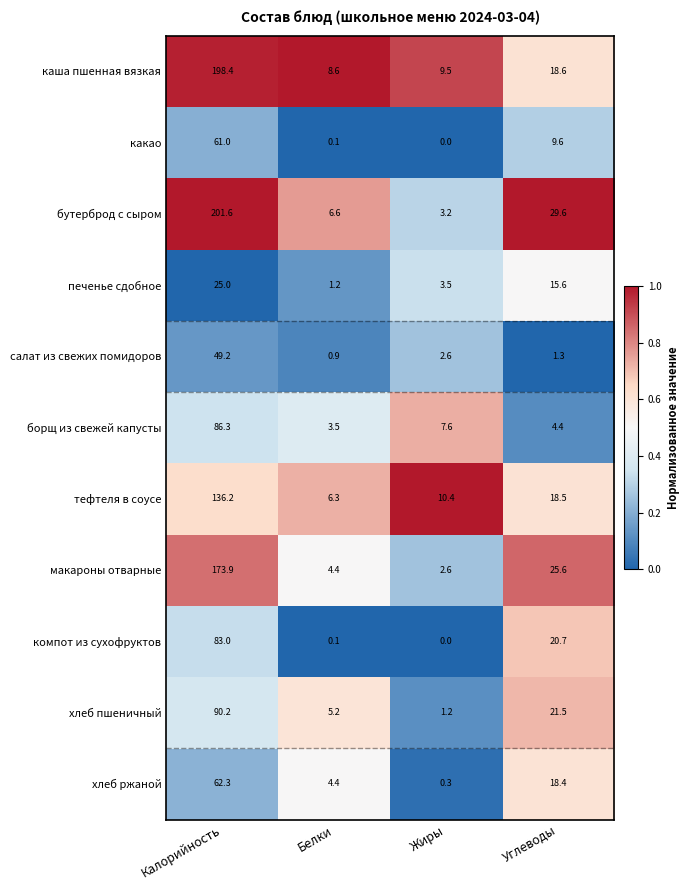

Which series has the largest total across all categories?

бутерброд с сыром